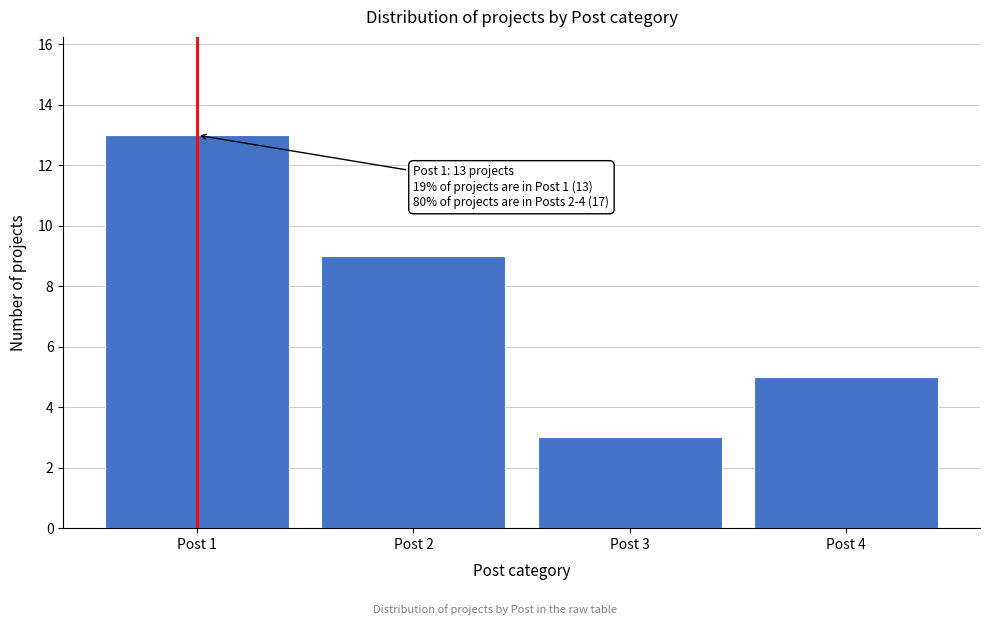

Reading left to right, what are all the values shown in this chart?

13	9	3	5